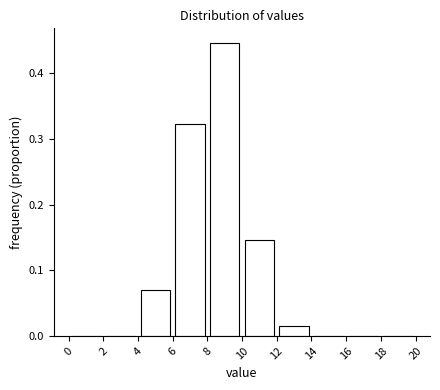

Reading left to right, list every bar in this chart as the range it spans on the x-axis followed by its height. The values are not printed on the chart, so give them approximately, as read against the axis.

0 to 2: 0
2 to 4: 0
4 to 6: 0.07
6 to 8: 0.32
8 to 10: 0.45
10 to 12: 0.15
12 to 14: 0.02
14 to 16: 0
16 to 18: 0
18 to 20: 0